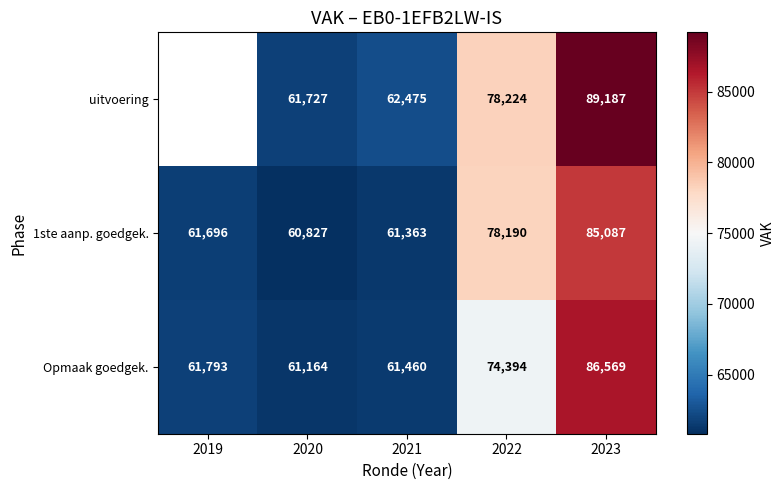

Is the value of Opmaak goedgek. at 2019 greater than the value of 1ste aanp. goedgek. at 2020?

Yes